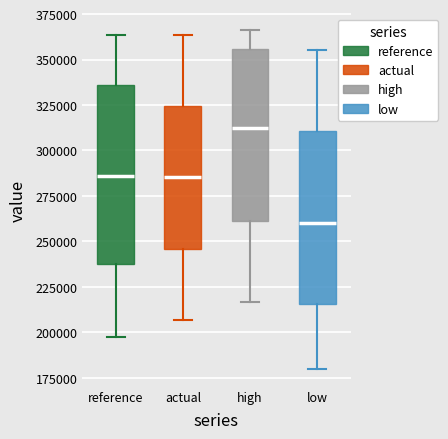

Reading left to right, transcribe this box plot: for each box, give where its median line is, the range the box spans, and where its two whiskers end, as read against the y-axis. The values are not printed on the chart, so give them approximately, as read against the axis.

reference: median 285000, box 235000 to 335000, whiskers 195000 to 365000
actual: median 285000, box 245000 to 325000, whiskers 205000 to 365000
high: median 310000, box 260000 to 355000, whiskers 215000 to 365000
low: median 260000, box 215000 to 310000, whiskers 180000 to 355000